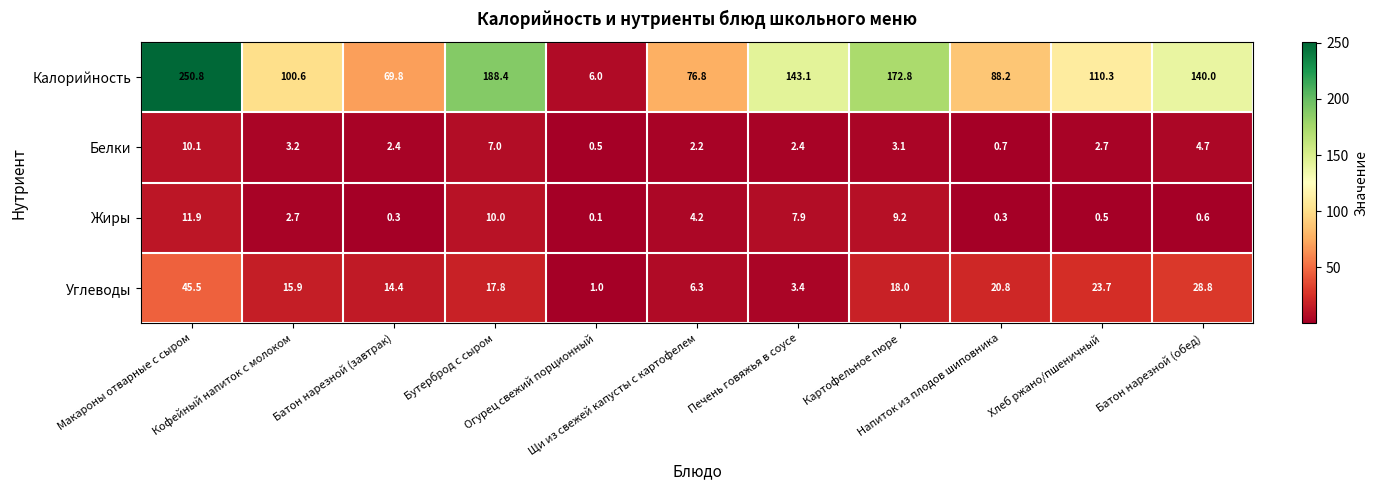

What is the average value of the Белки series?

3.5